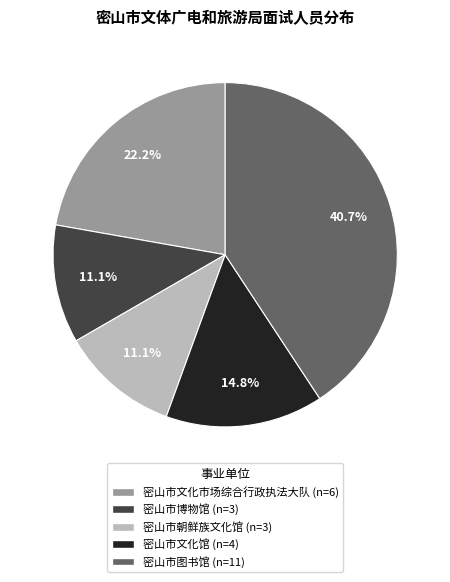

Combined, do 密山市博物馆 and 密山市图书馆 account for over 50%?

Yes